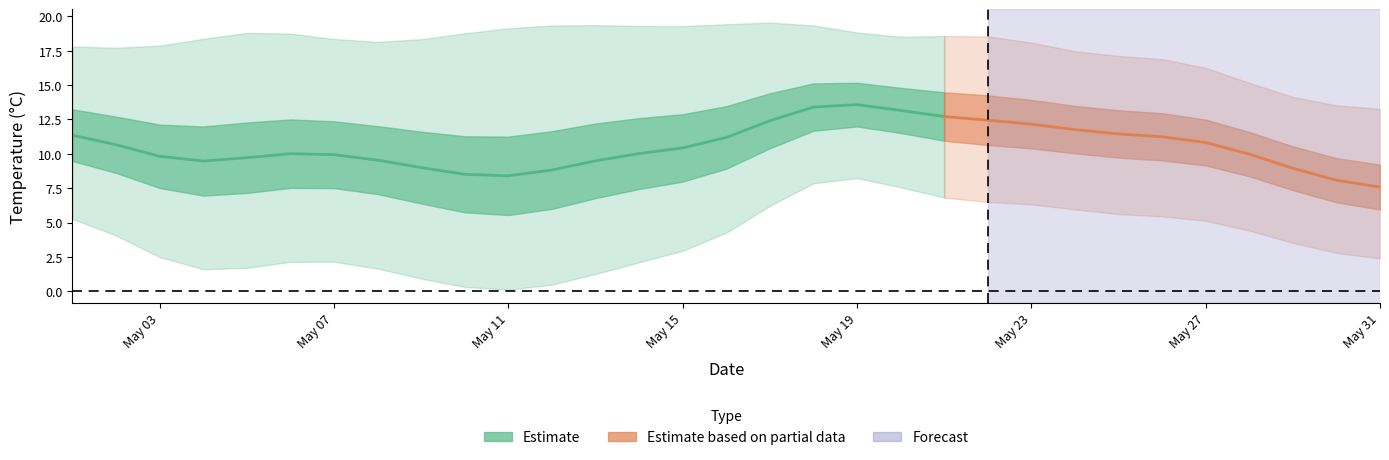

Which label corresponds to the smallest value in the chart?

10/05/2017